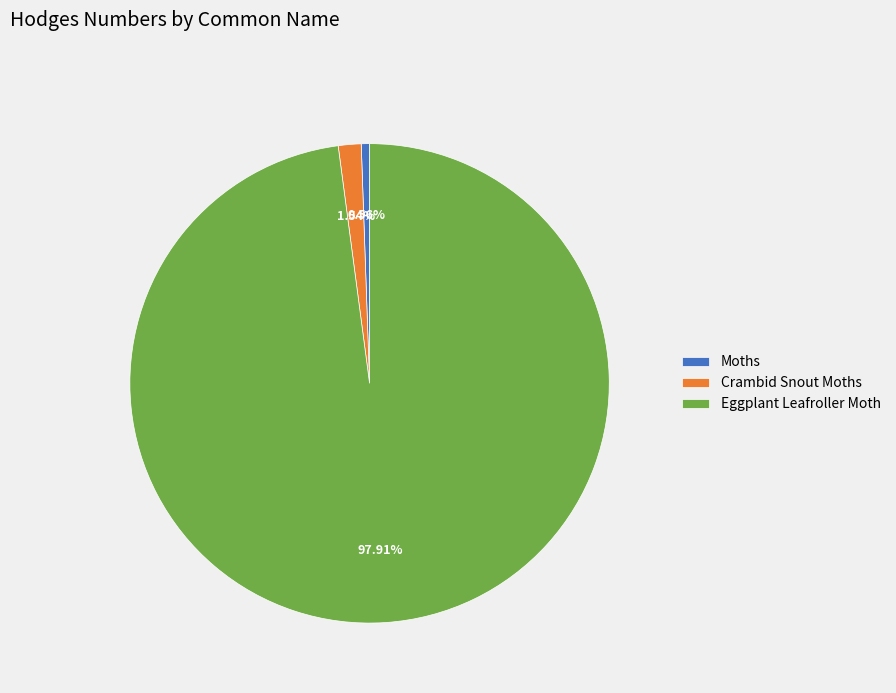

Combined, what portion of the pie is Moths and Crambid Snout Moths?

2.1%